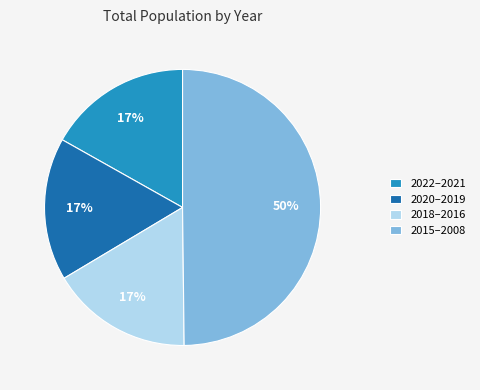

To the nearest percent, what is the average slice percentage?

25%